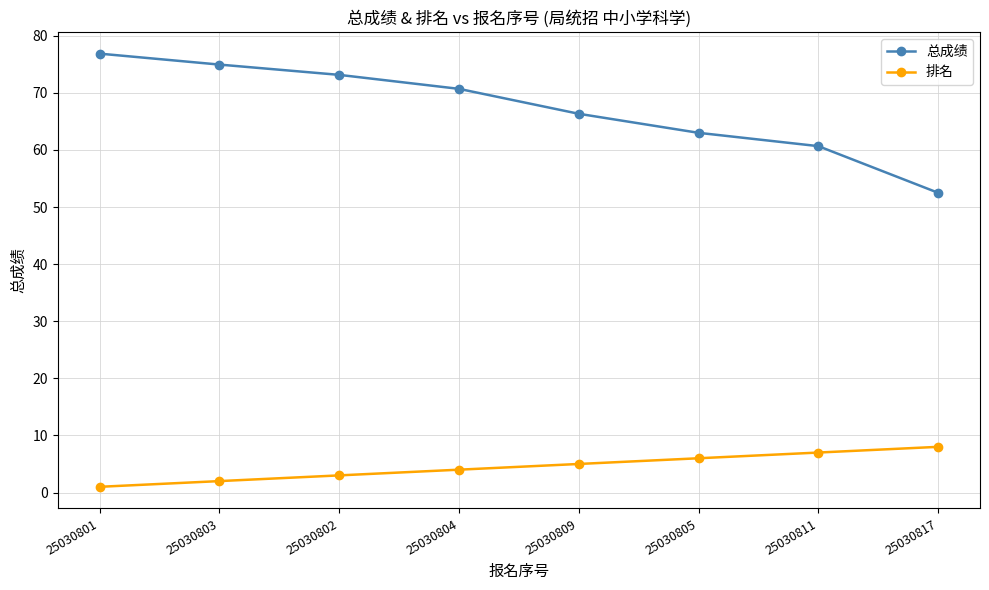

How many data points does each series have?

8